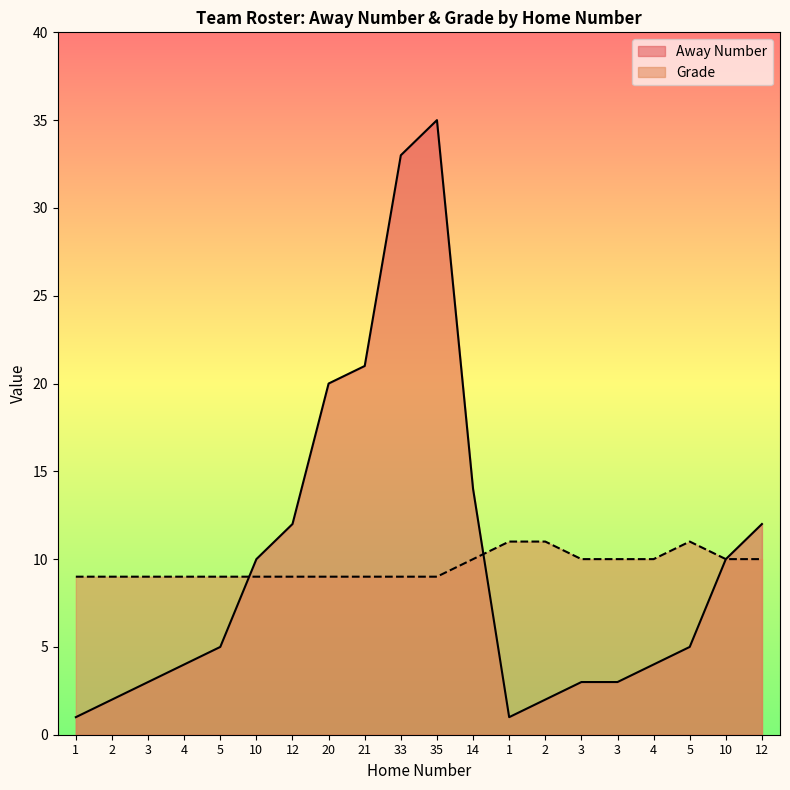

What are all the series names shown in the legend?

Away Number, Grade